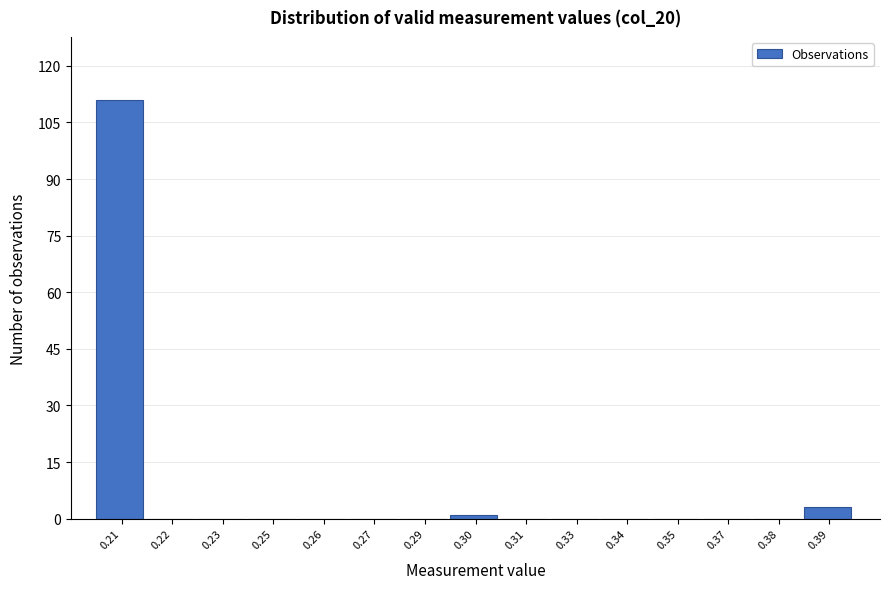

Reading right to left, transcribe all the data shown in this chart.

0.39=3	0.38=0	0.37=0	0.35=0	0.34=0	0.33=0	0.31=0	0.30=1	0.29=0	0.27=0	0.26=0	0.25=0	0.23=0	0.22=0	0.21=111